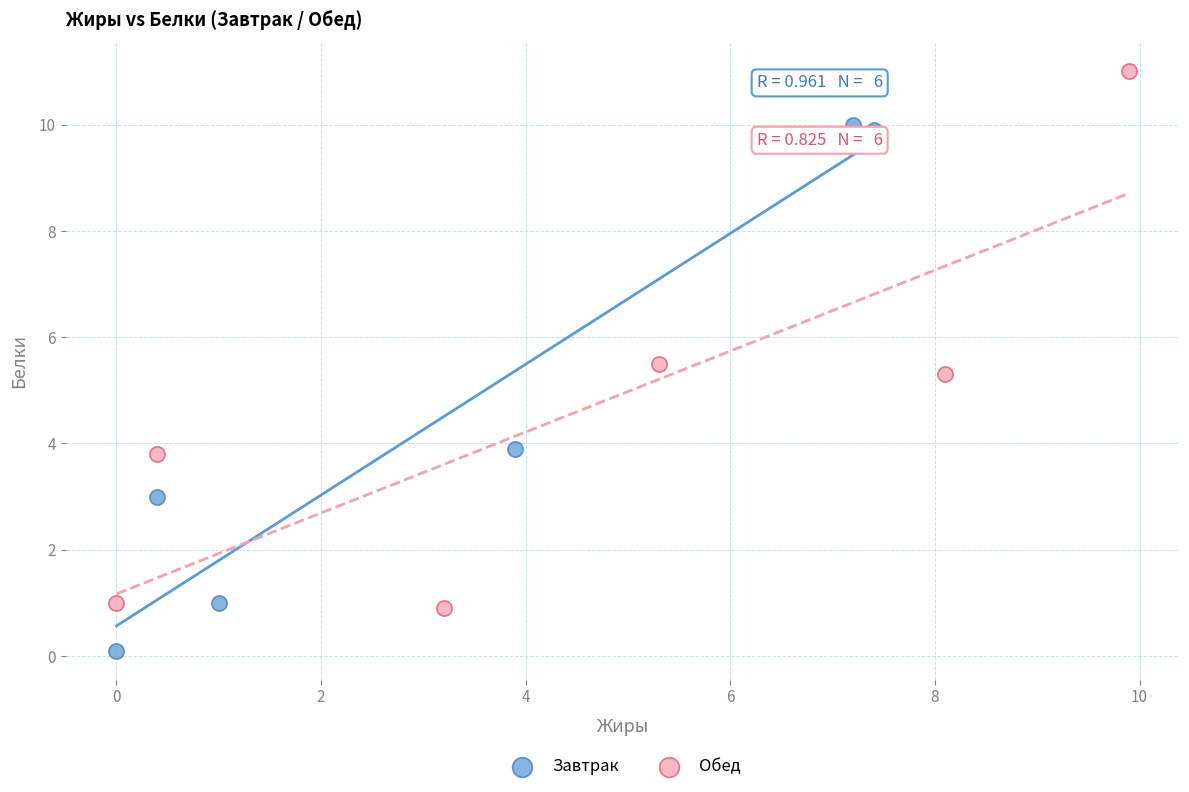

Which series contains the highest Y value?

Обед